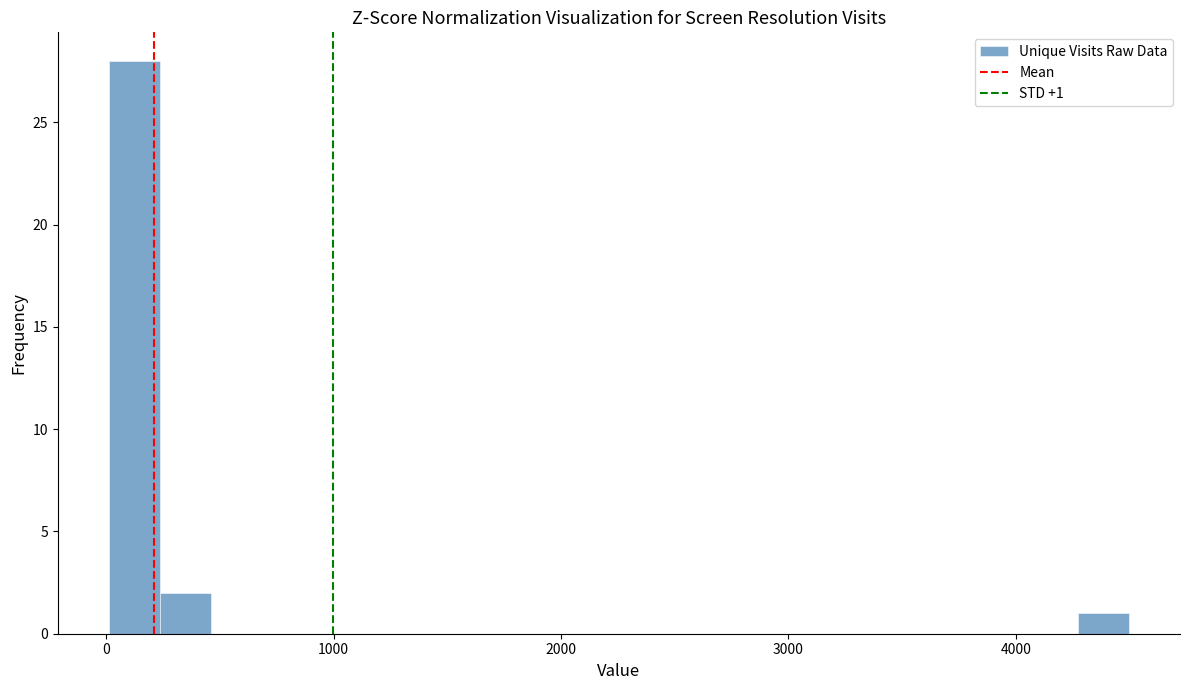

Around what value on the x-axis is the tallest bar? Give the approximate position of its centre, as read against the axis.

100